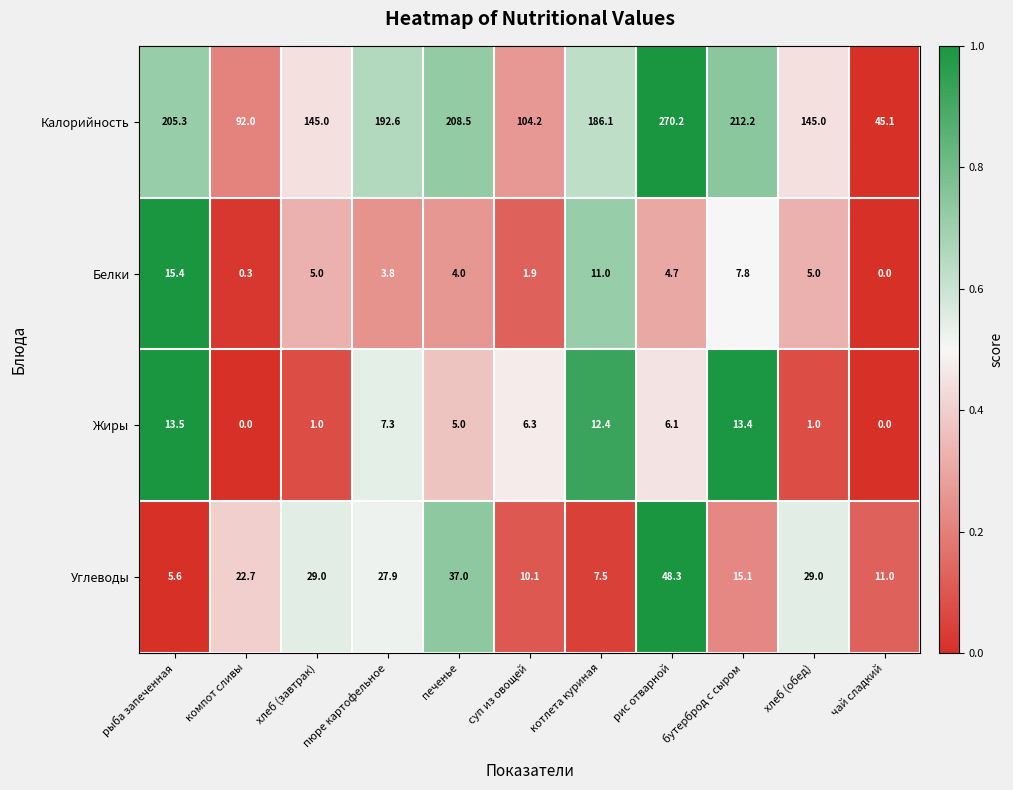

Which category has the highest value in the Калорийность series?

рис отварной